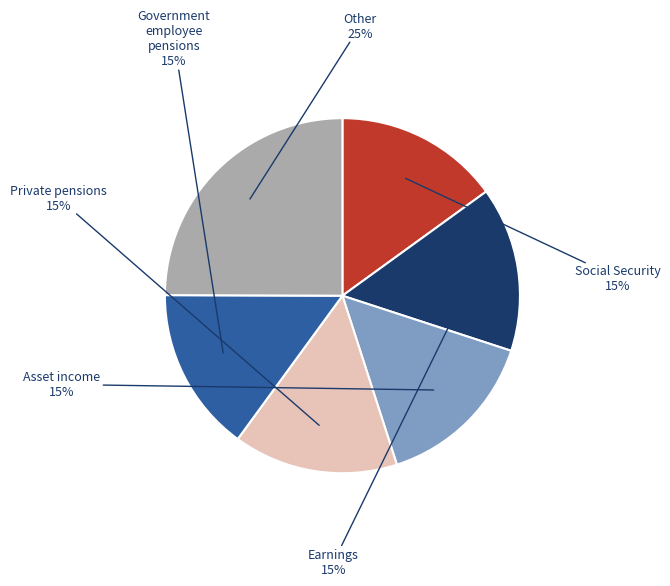

To the nearest percent, what is the average slice percentage?

17%